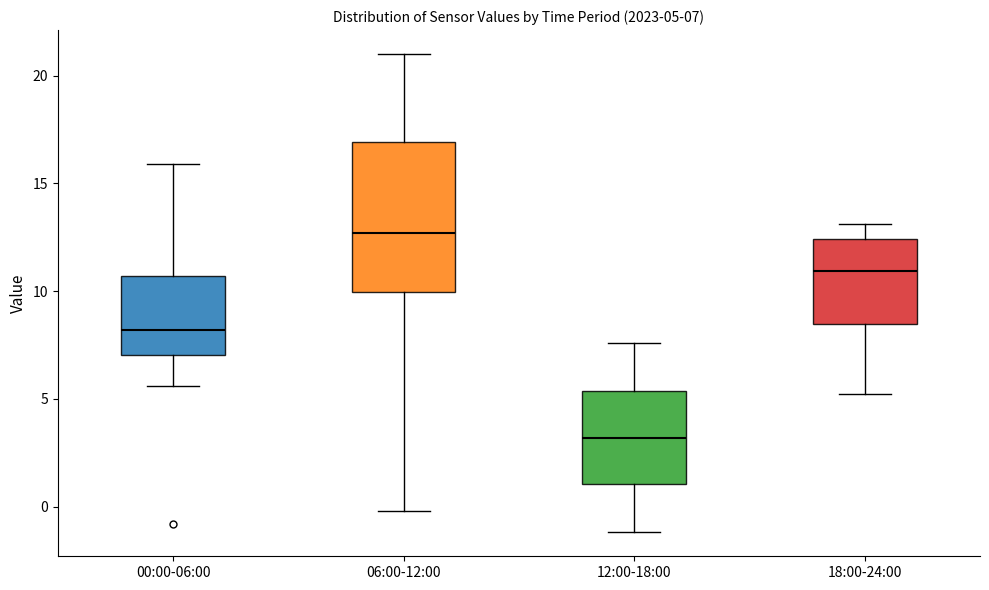

Which box is the tallest, from its lower edge to its upper edge?

06:00-12:00